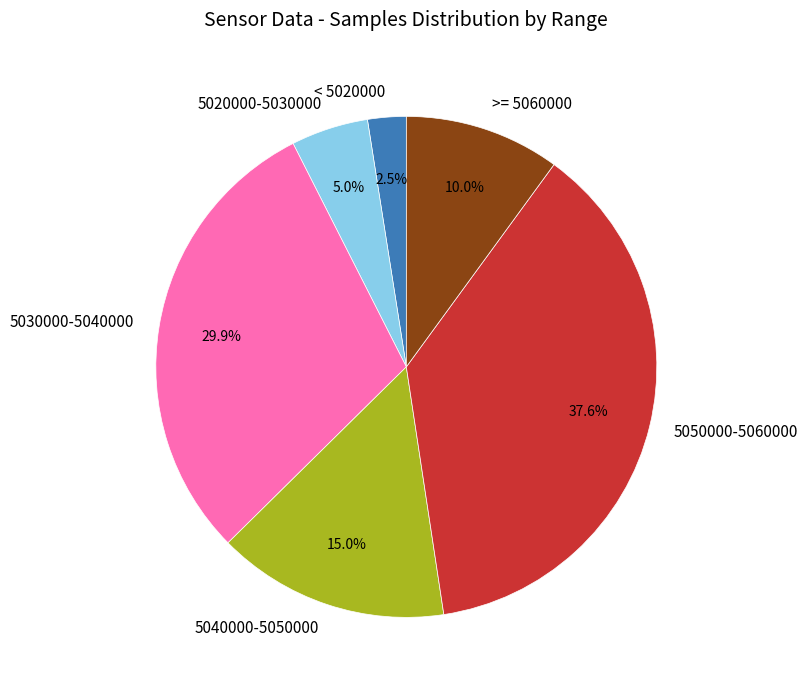

Is there a majority slice in this chart?

No